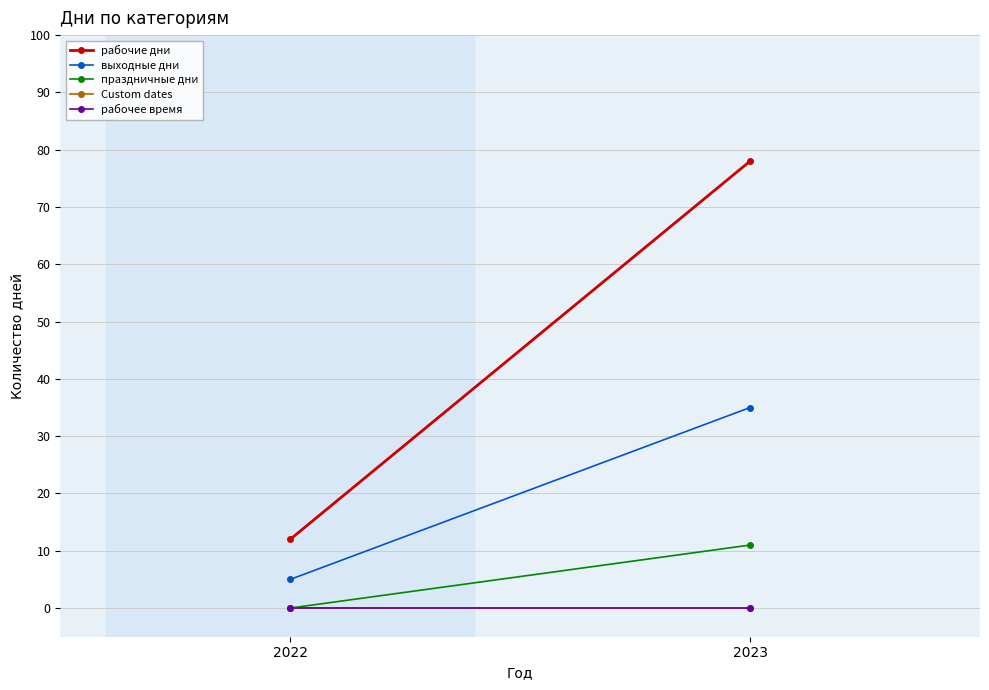

What is the average value of the выходные дни series?

20